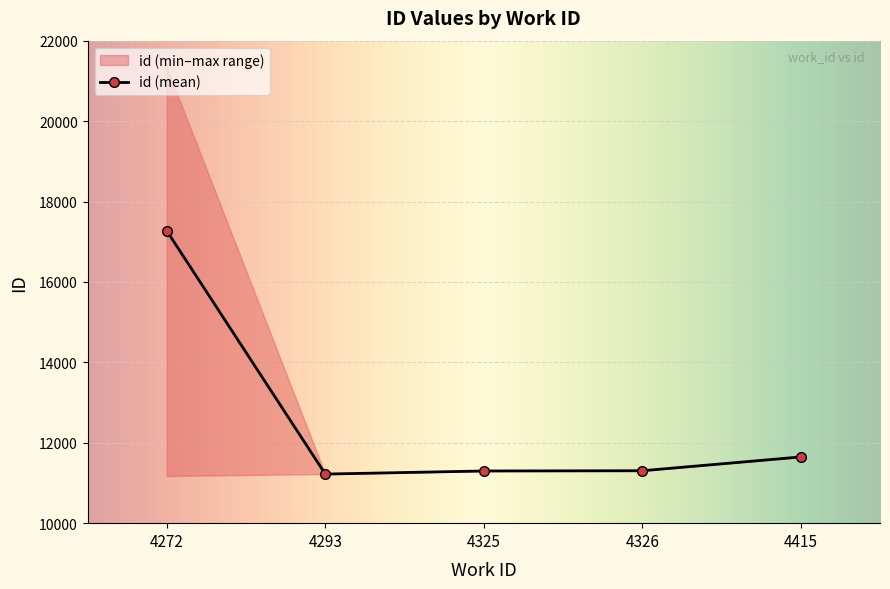

At which label does id (mean) reach its peak?

4272